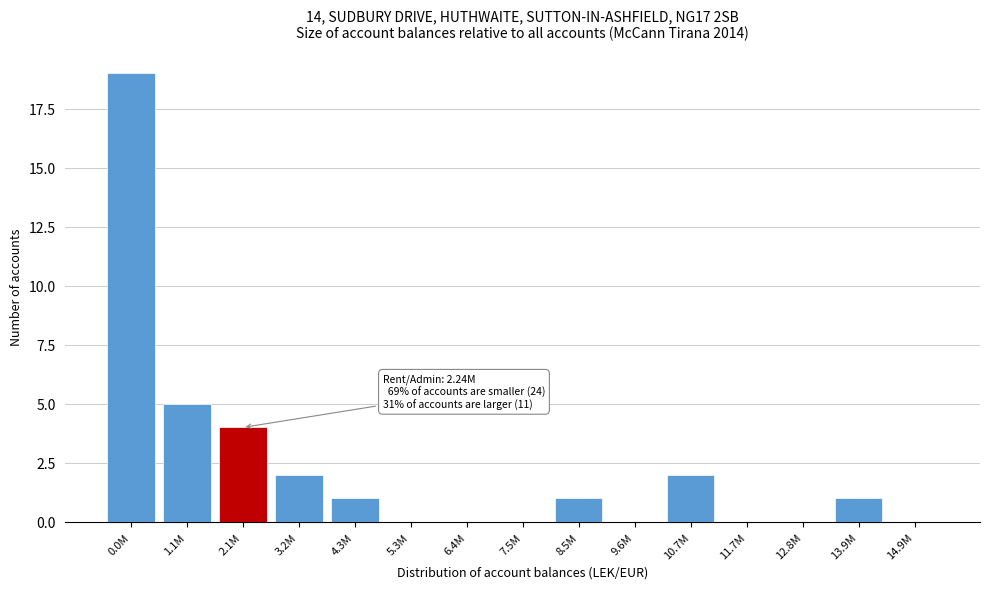

Reading left to right, extract all data points from this chart.

0.0M=19	1.1M=5	2.1M=4	3.2M=2	4.3M=1	5.3M=0	6.4M=0	7.5M=0	8.5M=1	9.6M=0	10.7M=2	11.7M=0	12.8M=0	13.9M=1	14.9M=0